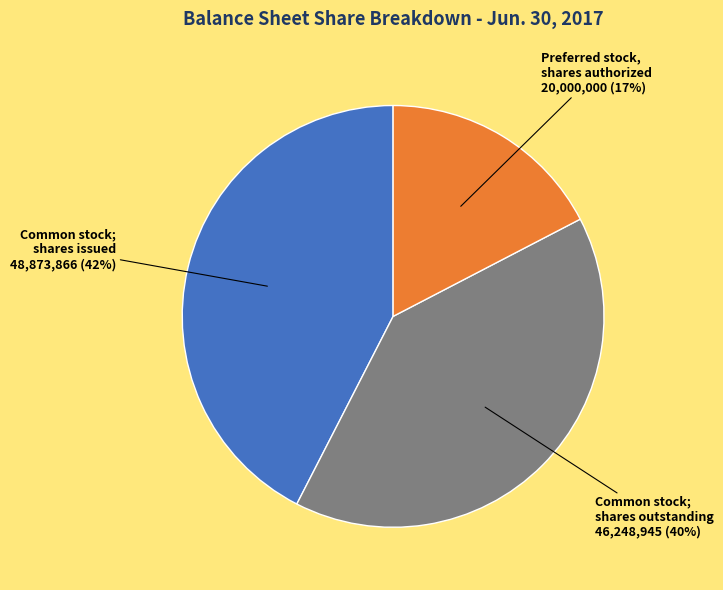

Count the number of slices in the pie.

3